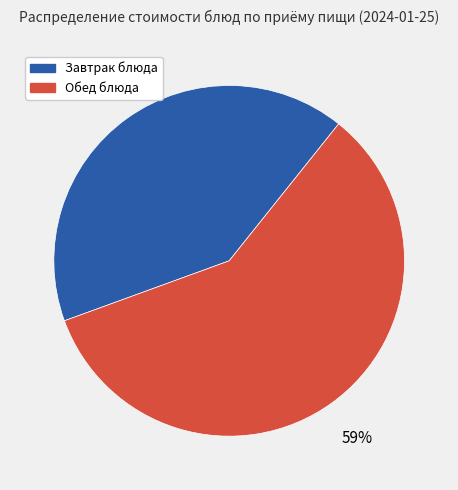

Is there a majority slice in this chart?

Yes